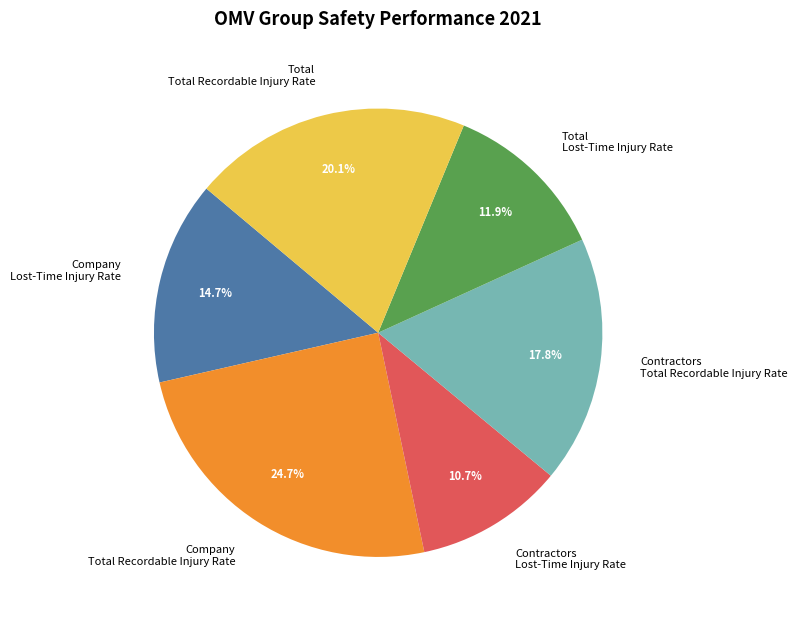

Is there a majority slice in this chart?

No